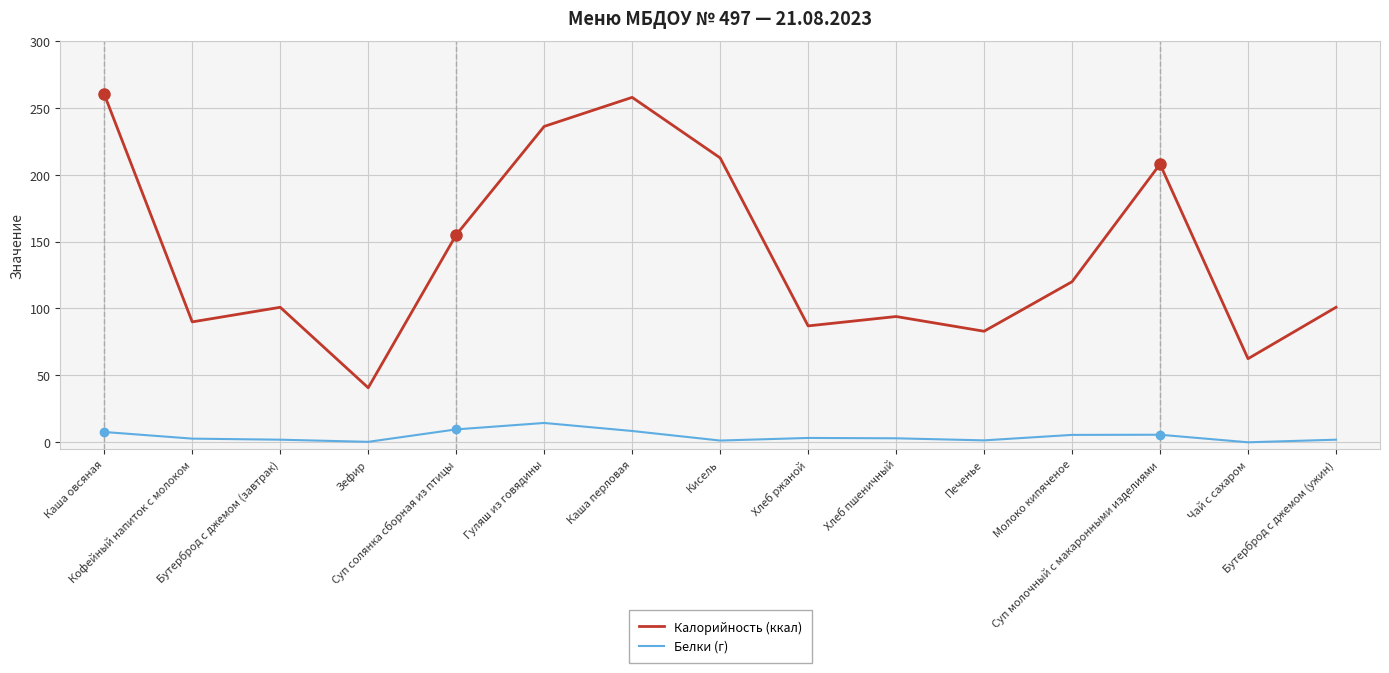

Rank the series by their maximum value, from lowest to highest.

Белки (г), Калорийность (ккал)